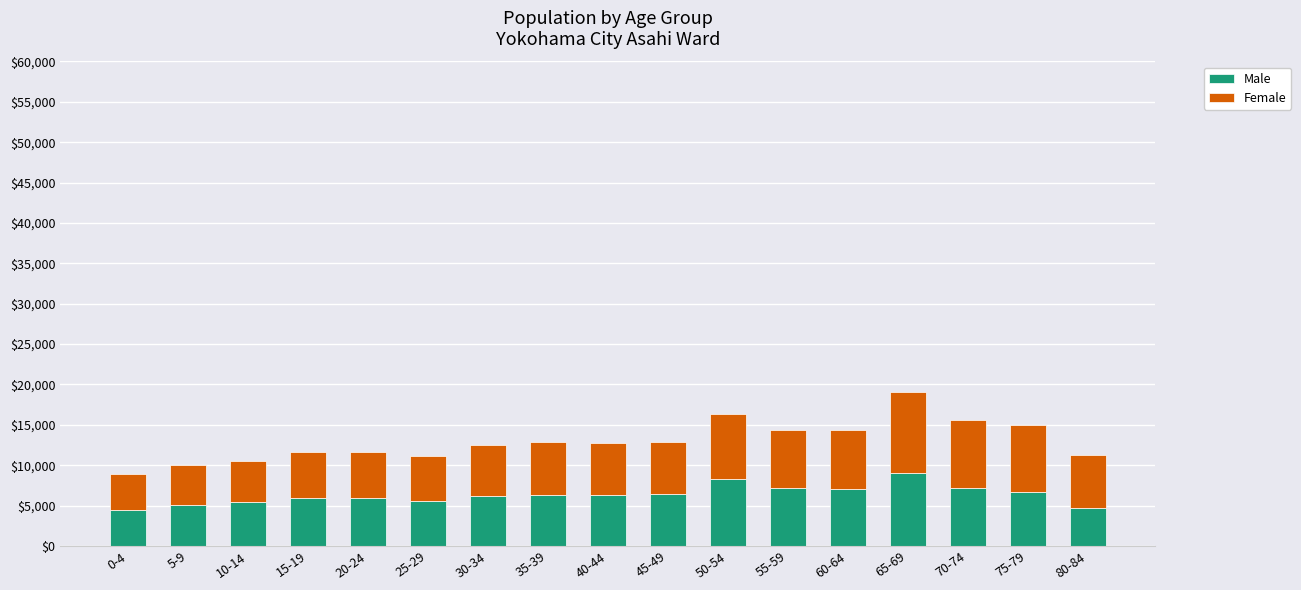

What is the total value across all series at 50-54?

16284